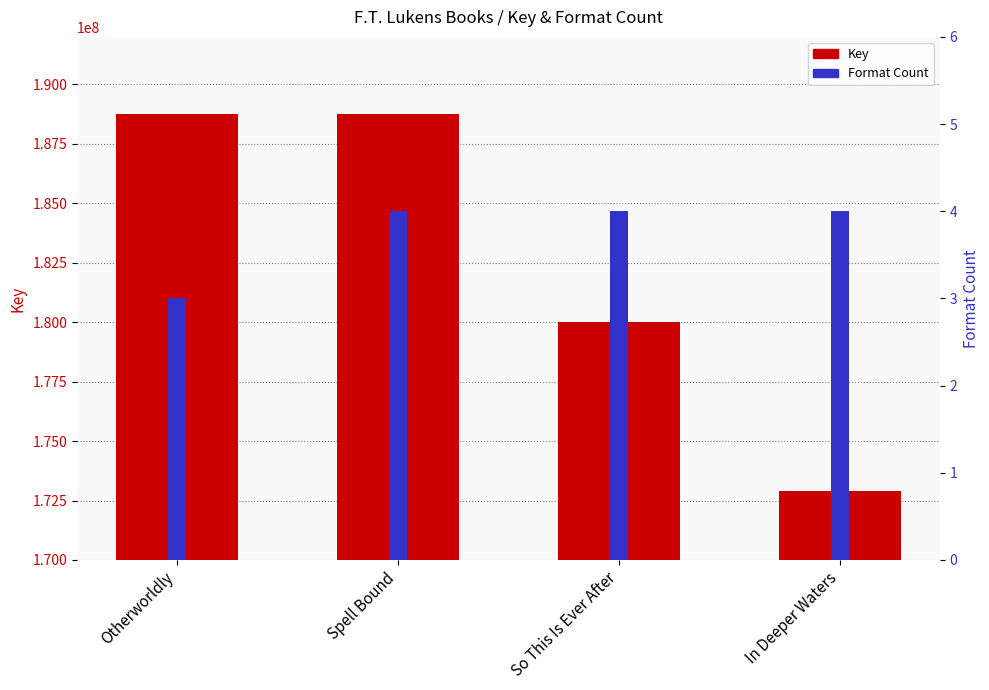

Between In Deeper Waters and Otherworldly, which is larger?

Otherworldly